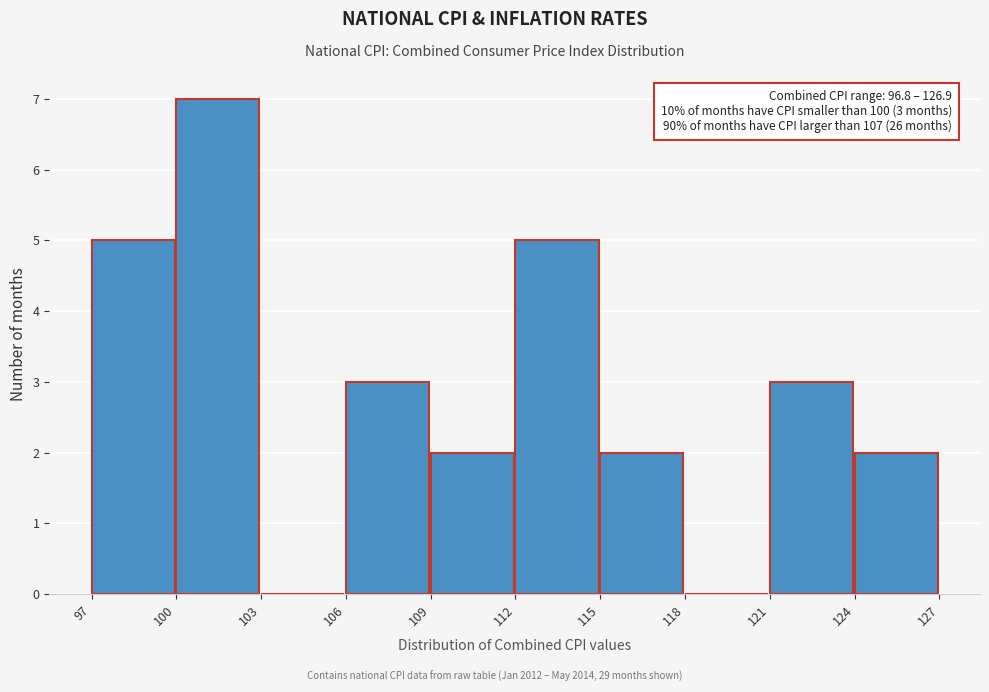

Over which range of the x-axis is the bar tallest?

100 to 103